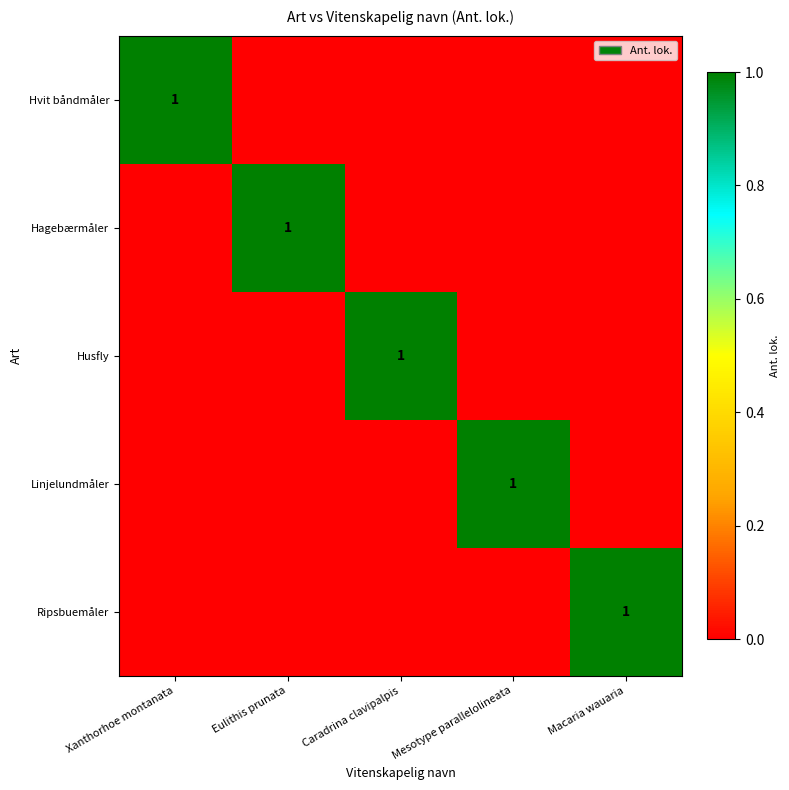

List the series in order of their peak value, lowest first.

Hvit båndmåler, Hagebærmåler, Husfly, Linjelundmåler, Ripsbuemåler